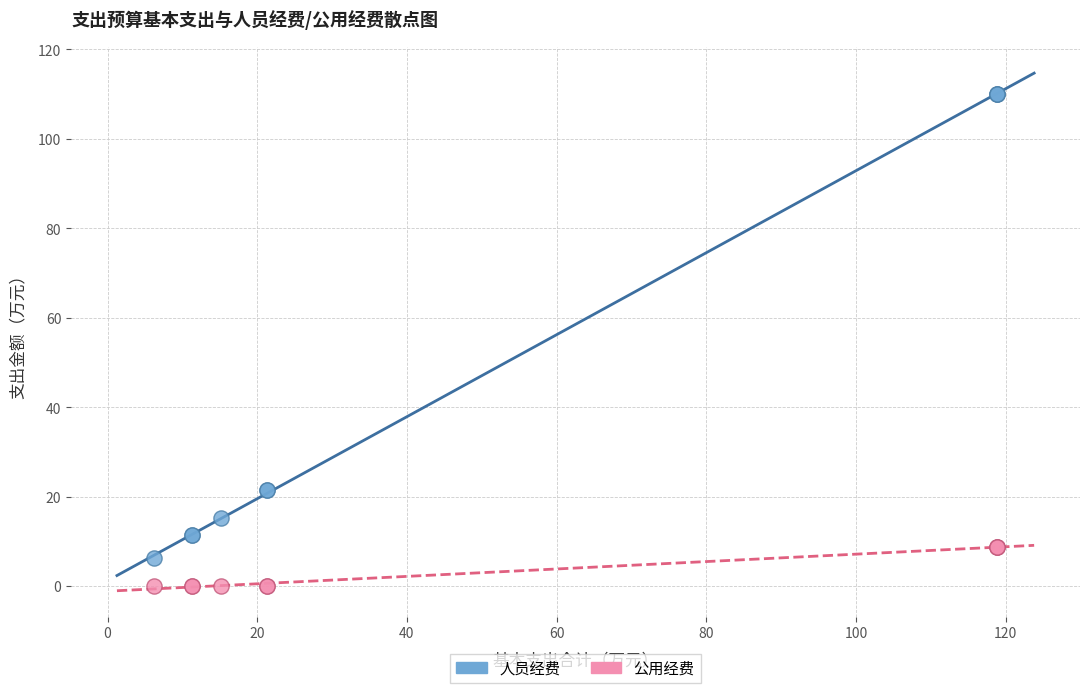

Which series reaches the maximum Y coordinate?

人员经费